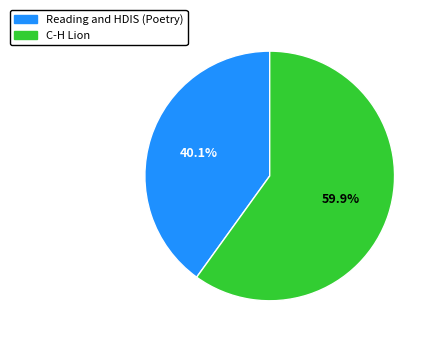

Rank the categories by value from lowest to highest.

Reading and HDIS (Poetry), C-H Lion